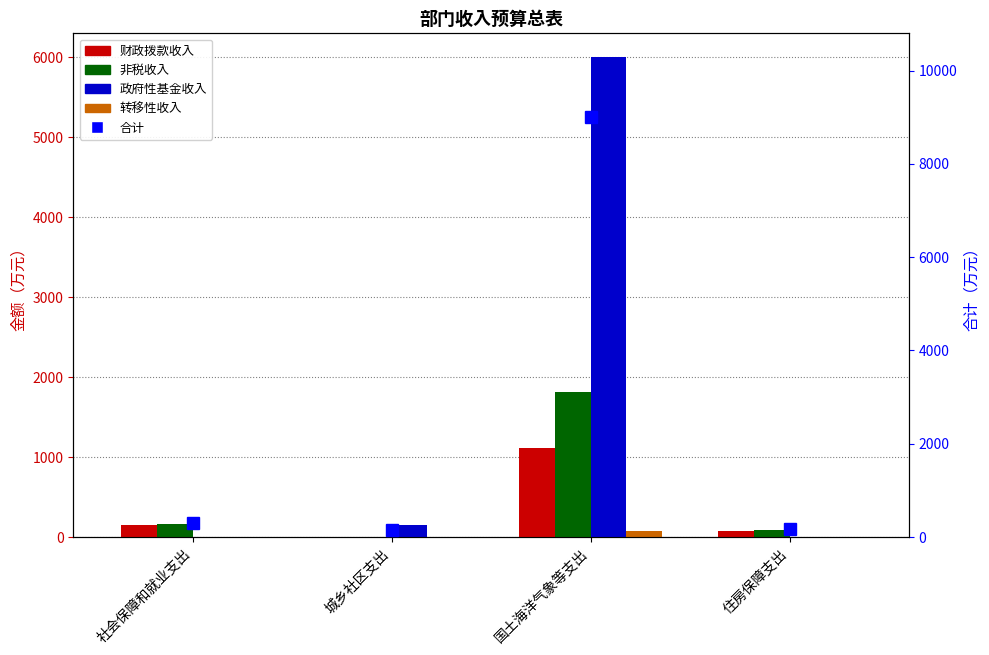

What is the spread (max minus min) of values at 国土海洋气象等支出?

8921.1